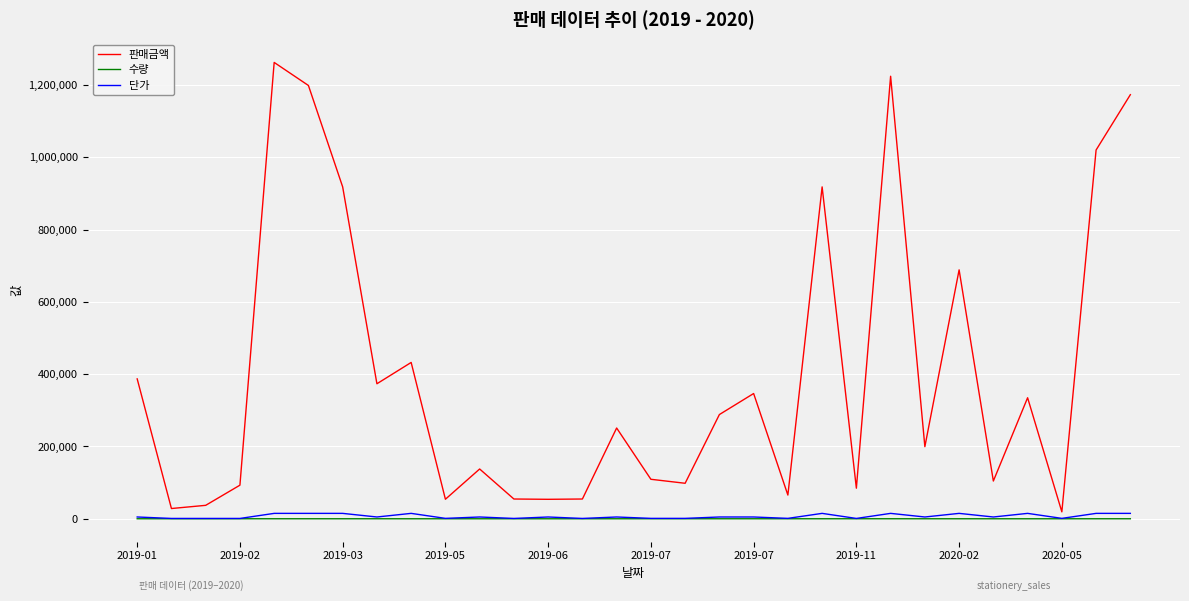

Which series has the largest total across all categories?

판매금액